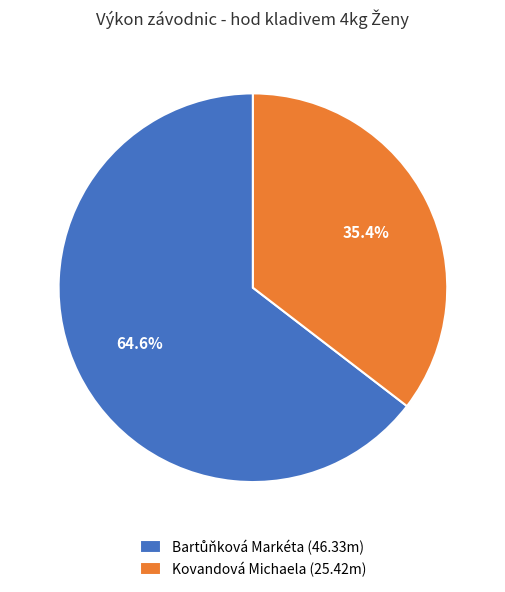

Which category has the smallest portion of the pie?

Kovandová Michaela